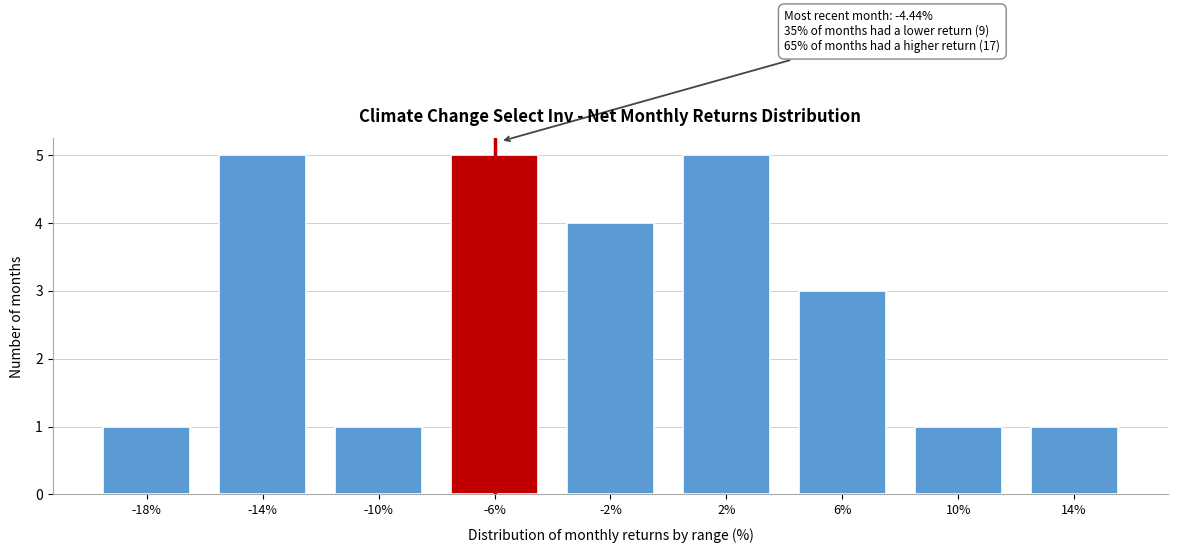

Reading left to right, extract all data points from this chart.

1	5	1	5	4	5	3	1	1